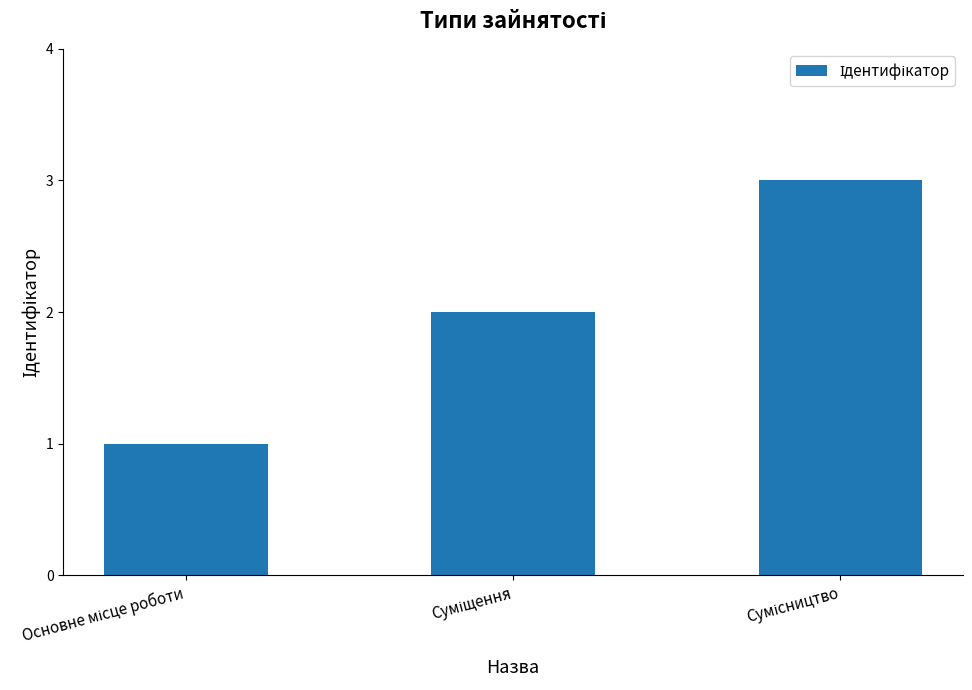

What is the maximum value shown in the chart?

3